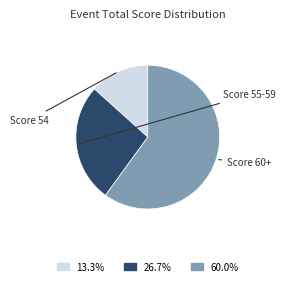

Is there a majority slice in this chart?

Yes